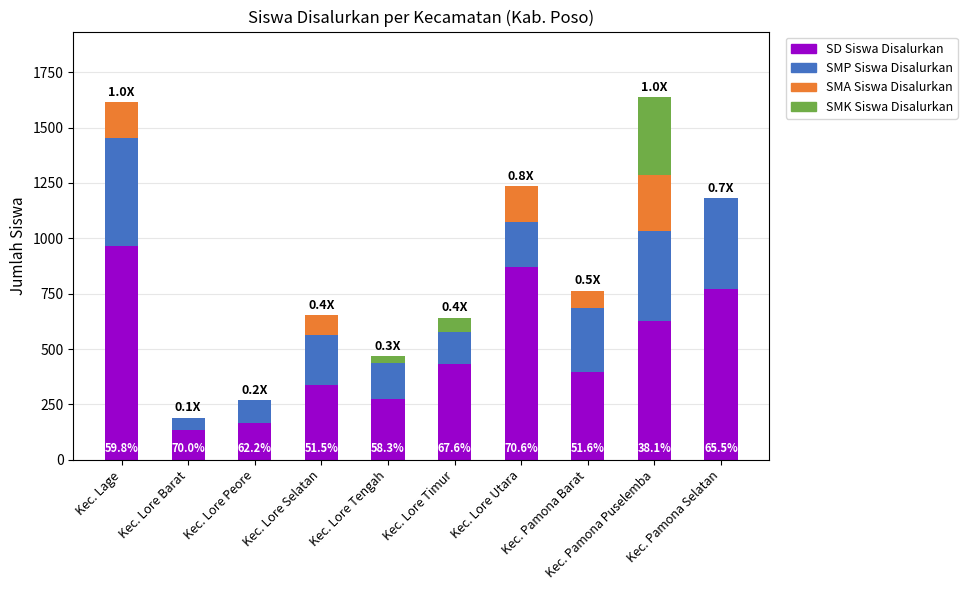

What is the maximum value for SD Siswa Disalurkan?

965